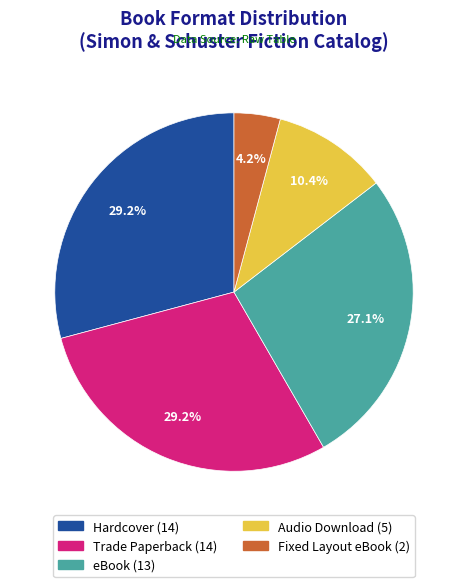

To the nearest percent, what is the difference between the largest and smallest slice percentages?

25%